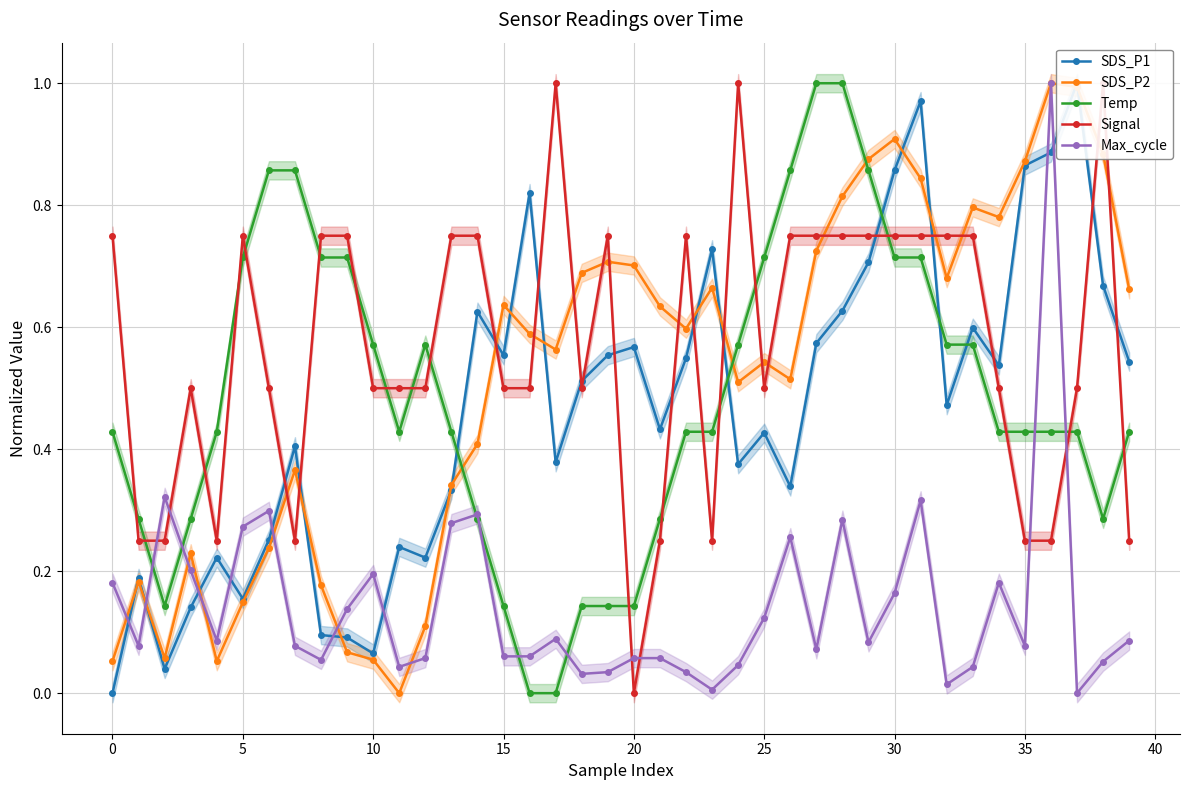

What is the difference between the maximum and second lowest values in the SDS_P1 series?

1.0